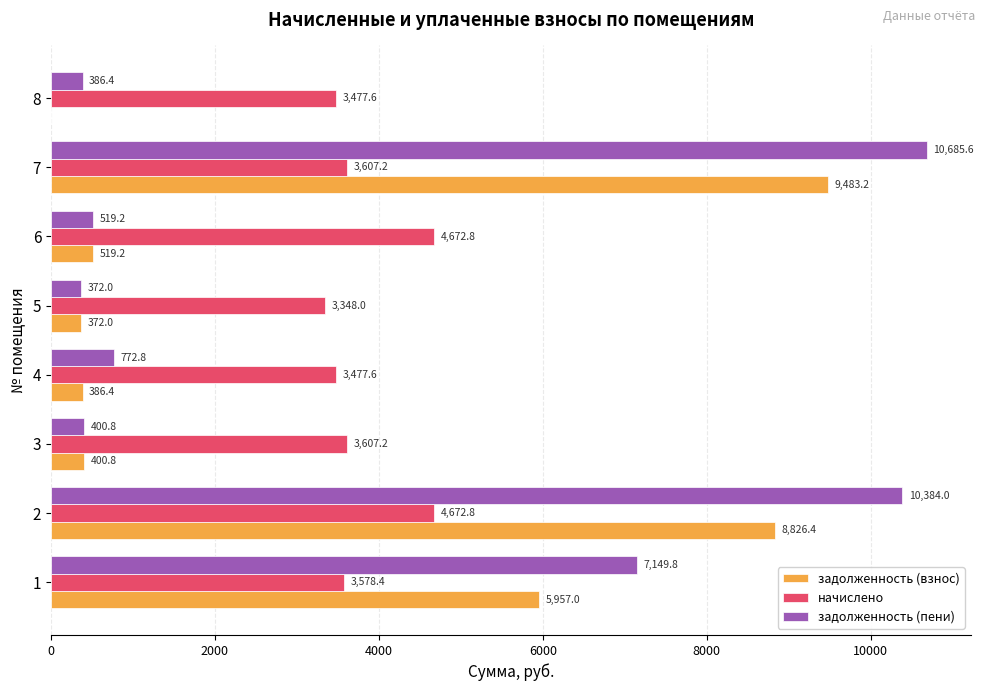

How many data points in задолженность (взнос) are above 519?

4